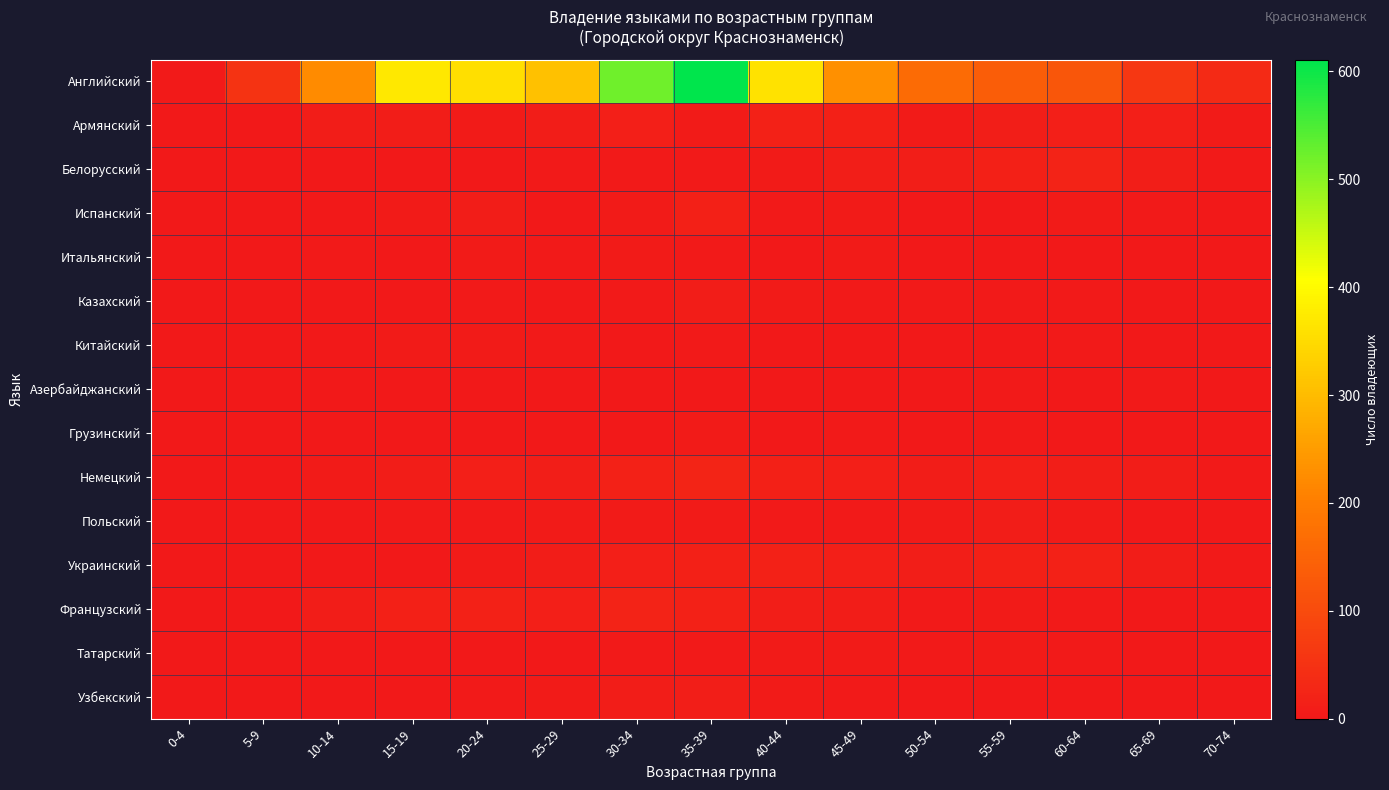

Reading right to left, extract all data points from this chart.

Английский: 70-74=35	65-69=61	60-64=124	55-59=138	50-54=164	45-49=231	40-44=362	35-39=611	30-34=521	25-29=309	20-24=358	15-19=370	10-14=223	5-9=53	0-4=4
Армянский: 70-74=5	65-69=12	60-64=12	55-59=10	50-54=5	45-49=16	40-44=18	35-39=6	30-34=12	25-29=8	20-24=6	15-19=9	10-14=9	5-9=1	0-4=1
Белорусский: 70-74=3	65-69=11	60-64=21	55-59=16	50-54=10	45-49=10	40-44=5	35-39=4	30-34=4	25-29=3	20-24=0	15-19=0	10-14=0	5-9=0	0-4=0
Испанский: 70-74=1	65-69=3	60-64=5	55-59=0	50-54=2	45-49=6	40-44=3	35-39=15	30-34=5	25-29=1	20-24=9	15-19=6	10-14=0	5-9=0	0-4=0
Итальянский: 70-74=1	65-69=0	60-64=0	55-59=2	50-54=1	45-49=6	40-44=2	35-39=3	30-34=5	25-29=3	20-24=5	15-19=1	10-14=3	5-9=1	0-4=0
Казахский: 70-74=2	65-69=1	60-64=3	55-59=3	50-54=4	45-49=3	40-44=5	35-39=9	30-34=3	25-29=2	20-24=3	15-19=0	10-14=0	5-9=0	0-4=0
Китайский: 70-74=0	65-69=0	60-64=3	55-59=0	50-54=1	45-49=1	40-44=0	35-39=4	30-34=1	25-29=3	20-24=5	15-19=5	10-14=2	5-9=1	0-4=0
Азербайджанский: 70-74=1	65-69=4	60-64=2	55-59=3	50-54=2	45-49=1	40-44=2	35-39=0	30-34=1	25-29=0	20-24=2	15-19=0	10-14=0	5-9=0	0-4=0
Грузинский: 70-74=0	65-69=2	60-64=2	55-59=4	50-54=0	45-49=3	40-44=1	35-39=5	30-34=0	25-29=0	20-24=2	15-19=1	10-14=0	5-9=0	0-4=1
Немецкий: 70-74=4	65-69=8	60-64=10	55-59=14	50-54=8	45-49=12	40-44=15	35-39=22	30-34=18	25-29=10	20-24=12	15-19=8	10-14=5	5-9=2	0-4=0
Польский: 70-74=1	65-69=2	60-64=5	55-59=8	50-54=6	45-49=3	40-44=4	35-39=5	30-34=6	25-29=5	20-24=4	15-19=3	10-14=2	5-9=1	0-4=0
Украинский: 70-74=4	65-69=8	60-64=18	55-59=16	50-54=10	45-49=14	40-44=18	35-39=15	30-34=12	25-29=8	20-24=5	15-19=2	10-14=1	5-9=0	0-4=0
Французский: 70-74=1	65-69=2	60-64=4	55-59=6	50-54=4	45-49=8	40-44=10	35-39=18	30-34=20	25-29=12	20-24=18	15-19=15	10-14=8	5-9=2	0-4=0
Татарский: 70-74=0	65-69=1	60-64=3	55-59=5	50-54=4	45-49=6	40-44=5	35-39=4	30-34=3	25-29=1	20-24=2	15-19=1	10-14=0	5-9=0	0-4=0
Узбекский: 70-74=0	65-69=0	60-64=1	55-59=2	50-54=2	45-49=4	40-44=6	35-39=10	30-34=8	25-29=6	20-24=4	15-19=2	10-14=0	5-9=0	0-4=0